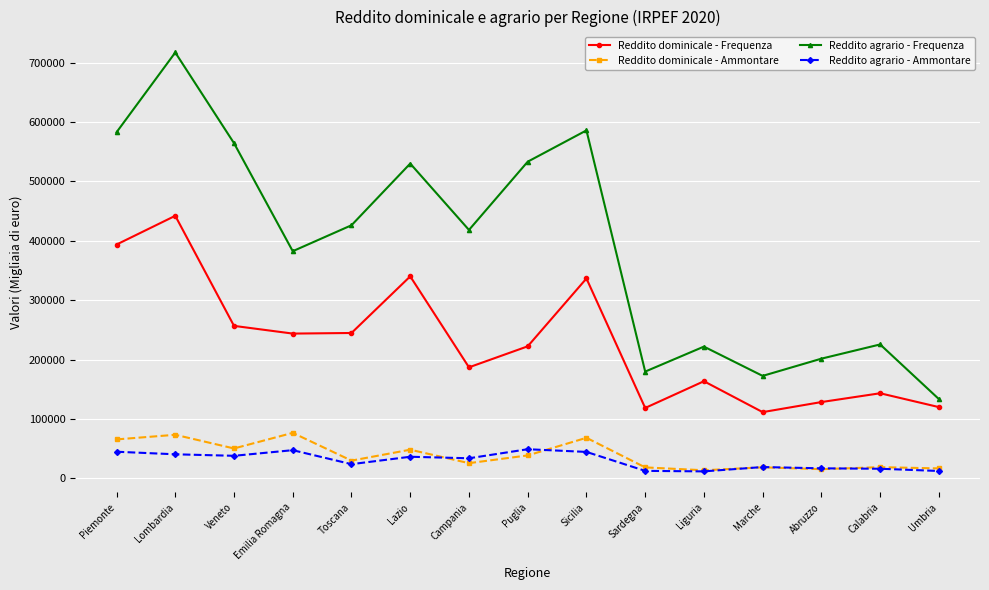

At which category is the sum across all series the highest?

Lombardia